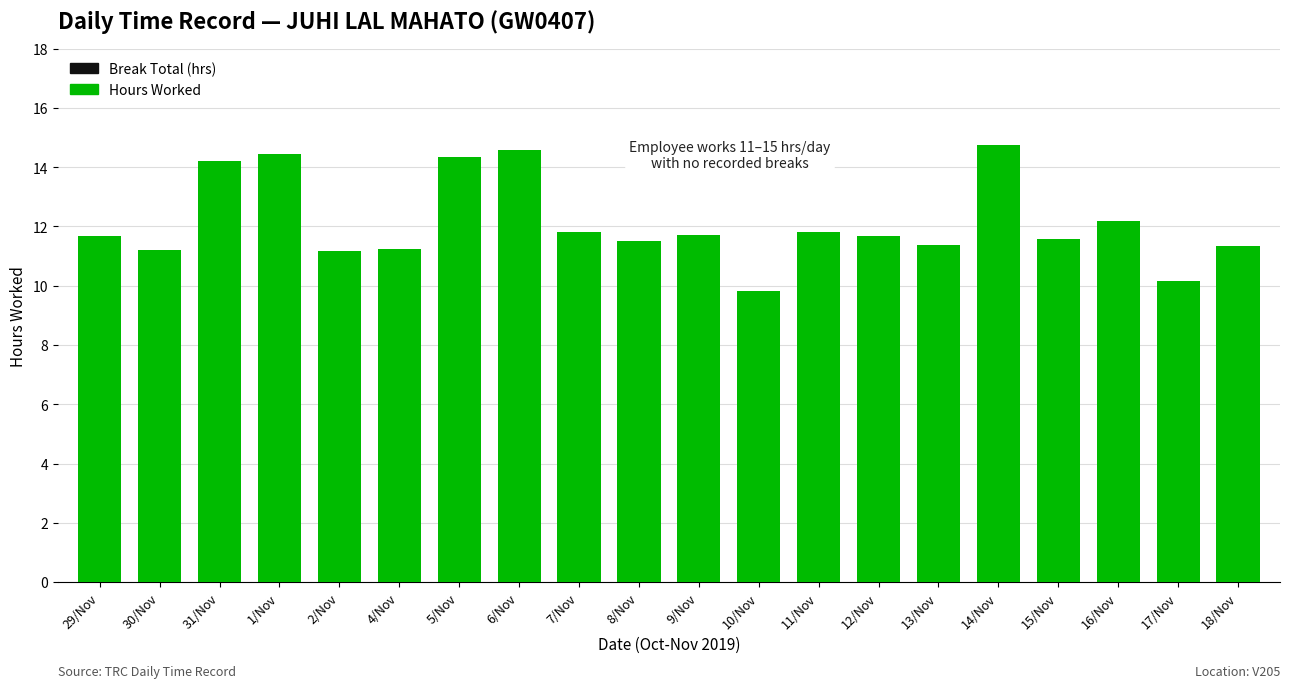

Read the value at 4/Nov.

11.2